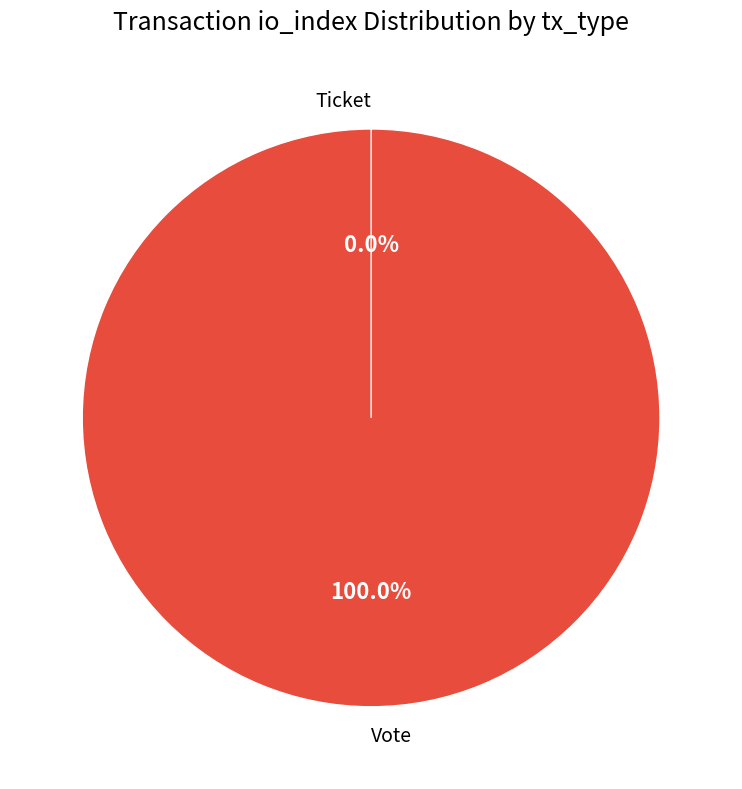

Which category has the biggest portion of the pie?

Vote